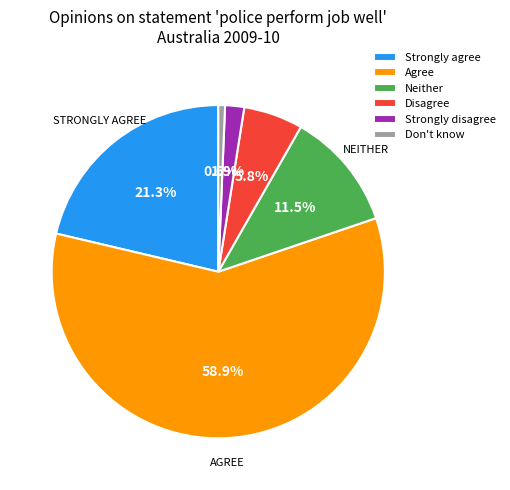

Which slice is the largest?

Agree